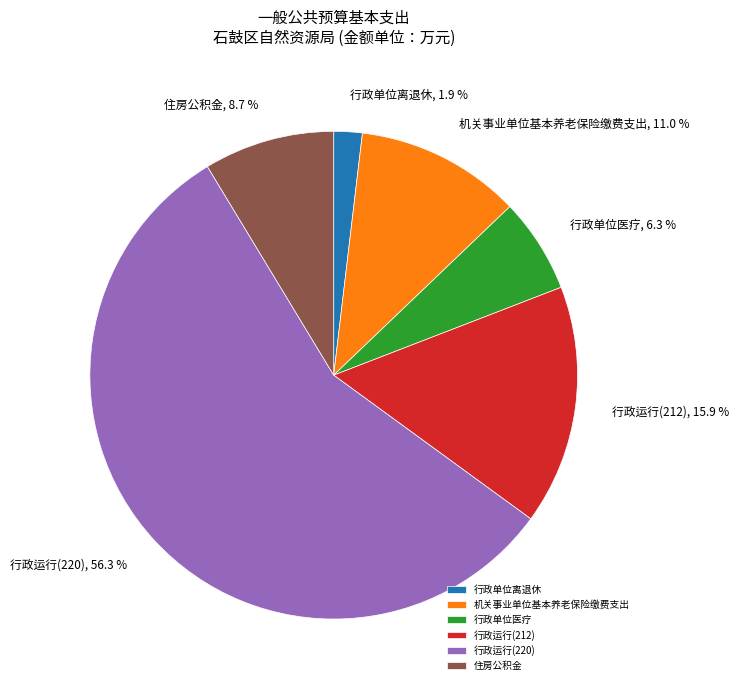

Rank the categories by value from lowest to highest.

行政单位离退休, 行政单位医疗, 住房公积金, 机关事业单位基本养老保险缴费支出, 行政运行(212), 行政运行(220)